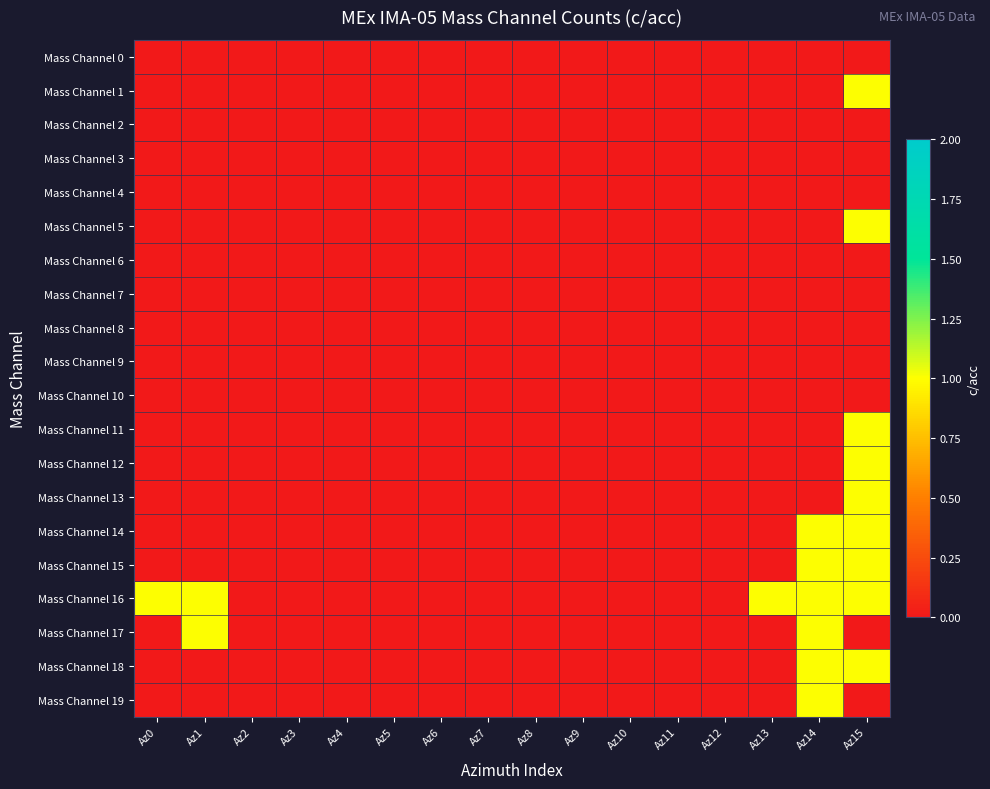

Reading left to right, transcribe all the data shown in this chart.

Mass Channel 0: Az0=0	Az1=0	Az2=0	Az3=0	Az4=0	Az5=0	Az6=0	Az7=0	Az8=0	Az9=0	Az10=0	Az11=0	Az12=0	Az13=0	Az14=0	Az15=0
Mass Channel 1: Az0=0	Az1=0	Az2=0	Az3=0	Az4=0	Az5=0	Az6=0	Az7=0	Az8=0	Az9=0	Az10=0	Az11=0	Az12=0	Az13=0	Az14=0	Az15=1
Mass Channel 2: Az0=0	Az1=0	Az2=0	Az3=0	Az4=0	Az5=0	Az6=0	Az7=0	Az8=0	Az9=0	Az10=0	Az11=0	Az12=0	Az13=0	Az14=0	Az15=0
Mass Channel 3: Az0=0	Az1=0	Az2=0	Az3=0	Az4=0	Az5=0	Az6=0	Az7=0	Az8=0	Az9=0	Az10=0	Az11=0	Az12=0	Az13=0	Az14=0	Az15=0
Mass Channel 4: Az0=0	Az1=0	Az2=0	Az3=0	Az4=0	Az5=0	Az6=0	Az7=0	Az8=0	Az9=0	Az10=0	Az11=0	Az12=0	Az13=0	Az14=0	Az15=0
Mass Channel 5: Az0=0	Az1=0	Az2=0	Az3=0	Az4=0	Az5=0	Az6=0	Az7=0	Az8=0	Az9=0	Az10=0	Az11=0	Az12=0	Az13=0	Az14=0	Az15=1
Mass Channel 6: Az0=0	Az1=0	Az2=0	Az3=0	Az4=0	Az5=0	Az6=0	Az7=0	Az8=0	Az9=0	Az10=0	Az11=0	Az12=0	Az13=0	Az14=0	Az15=0
Mass Channel 7: Az0=0	Az1=0	Az2=0	Az3=0	Az4=0	Az5=0	Az6=0	Az7=0	Az8=0	Az9=0	Az10=0	Az11=0	Az12=0	Az13=0	Az14=0	Az15=0
Mass Channel 8: Az0=0	Az1=0	Az2=0	Az3=0	Az4=0	Az5=0	Az6=0	Az7=0	Az8=0	Az9=0	Az10=0	Az11=0	Az12=0	Az13=0	Az14=0	Az15=0
Mass Channel 9: Az0=0	Az1=0	Az2=0	Az3=0	Az4=0	Az5=0	Az6=0	Az7=0	Az8=0	Az9=0	Az10=0	Az11=0	Az12=0	Az13=0	Az14=0	Az15=0
Mass Channel 10: Az0=0	Az1=0	Az2=0	Az3=0	Az4=0	Az5=0	Az6=0	Az7=0	Az8=0	Az9=0	Az10=0	Az11=0	Az12=0	Az13=0	Az14=0	Az15=0
Mass Channel 11: Az0=0	Az1=0	Az2=0	Az3=0	Az4=0	Az5=0	Az6=0	Az7=0	Az8=0	Az9=0	Az10=0	Az11=0	Az12=0	Az13=0	Az14=0	Az15=1
Mass Channel 12: Az0=0	Az1=0	Az2=0	Az3=0	Az4=0	Az5=0	Az6=0	Az7=0	Az8=0	Az9=0	Az10=0	Az11=0	Az12=0	Az13=0	Az14=0	Az15=1
Mass Channel 13: Az0=0	Az1=0	Az2=0	Az3=0	Az4=0	Az5=0	Az6=0	Az7=0	Az8=0	Az9=0	Az10=0	Az11=0	Az12=0	Az13=0	Az14=0	Az15=1
Mass Channel 14: Az0=0	Az1=0	Az2=0	Az3=0	Az4=0	Az5=0	Az6=0	Az7=0	Az8=0	Az9=0	Az10=0	Az11=0	Az12=0	Az13=0	Az14=1	Az15=1
Mass Channel 15: Az0=0	Az1=0	Az2=0	Az3=0	Az4=0	Az5=0	Az6=0	Az7=0	Az8=0	Az9=0	Az10=0	Az11=0	Az12=0	Az13=0	Az14=1	Az15=1
Mass Channel 16: Az0=1	Az1=1	Az2=0	Az3=0	Az4=0	Az5=0	Az6=0	Az7=0	Az8=0	Az9=0	Az10=0	Az11=0	Az12=0	Az13=1	Az14=1	Az15=1
Mass Channel 17: Az0=0	Az1=1	Az2=0	Az3=0	Az4=0	Az5=0	Az6=0	Az7=0	Az8=0	Az9=0	Az10=0	Az11=0	Az12=0	Az13=0	Az14=1	Az15=0
Mass Channel 18: Az0=0	Az1=0	Az2=0	Az3=0	Az4=0	Az5=0	Az6=0	Az7=0	Az8=0	Az9=0	Az10=0	Az11=0	Az12=0	Az13=0	Az14=1	Az15=1
Mass Channel 19: Az0=0	Az1=0	Az2=0	Az3=0	Az4=0	Az5=0	Az6=0	Az7=0	Az8=0	Az9=0	Az10=0	Az11=0	Az12=0	Az13=0	Az14=1	Az15=0